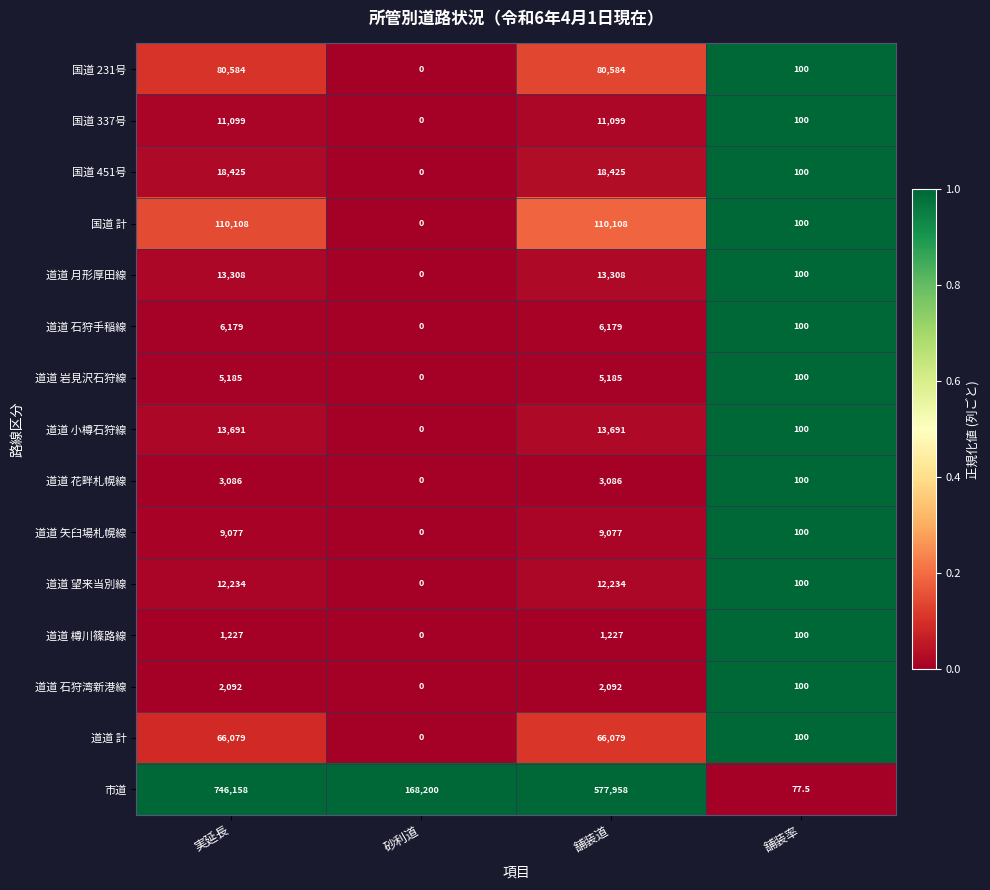

What is the sum of all 道道 岩見沢石狩線 values?

10470.0